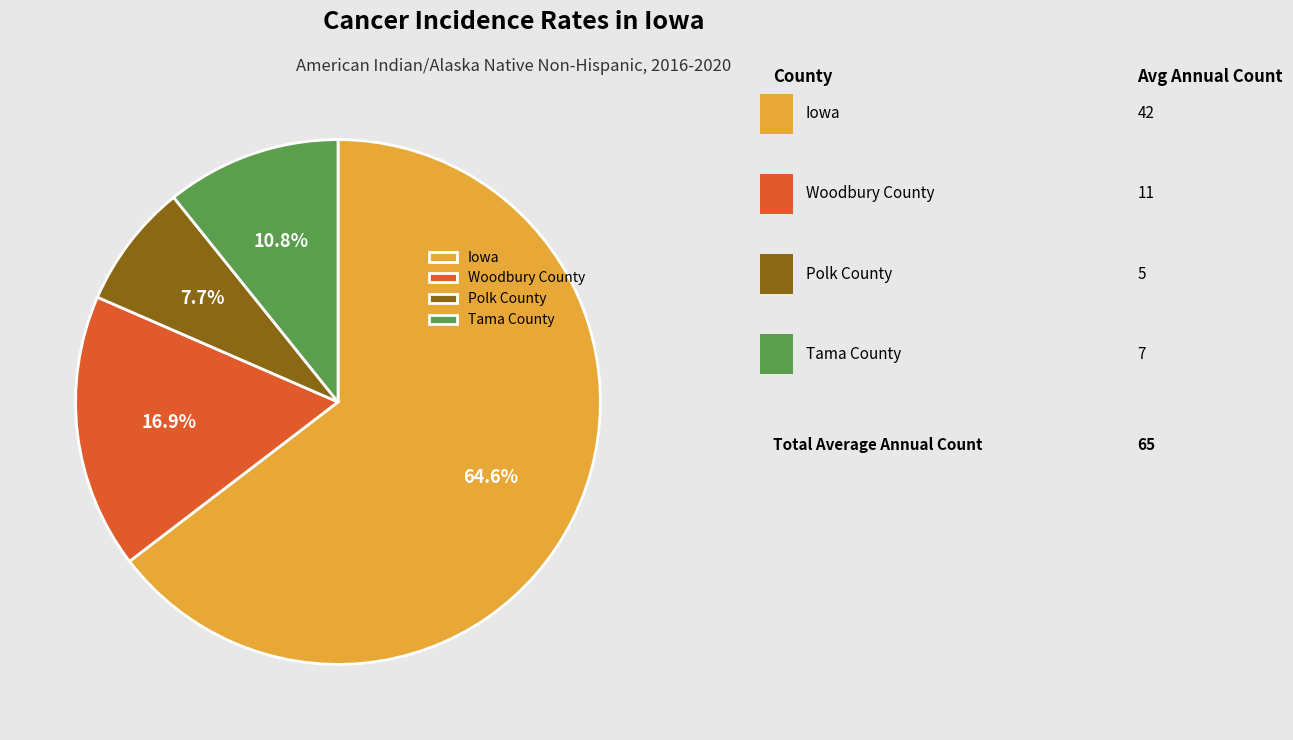

How many segments does this pie chart have?

4